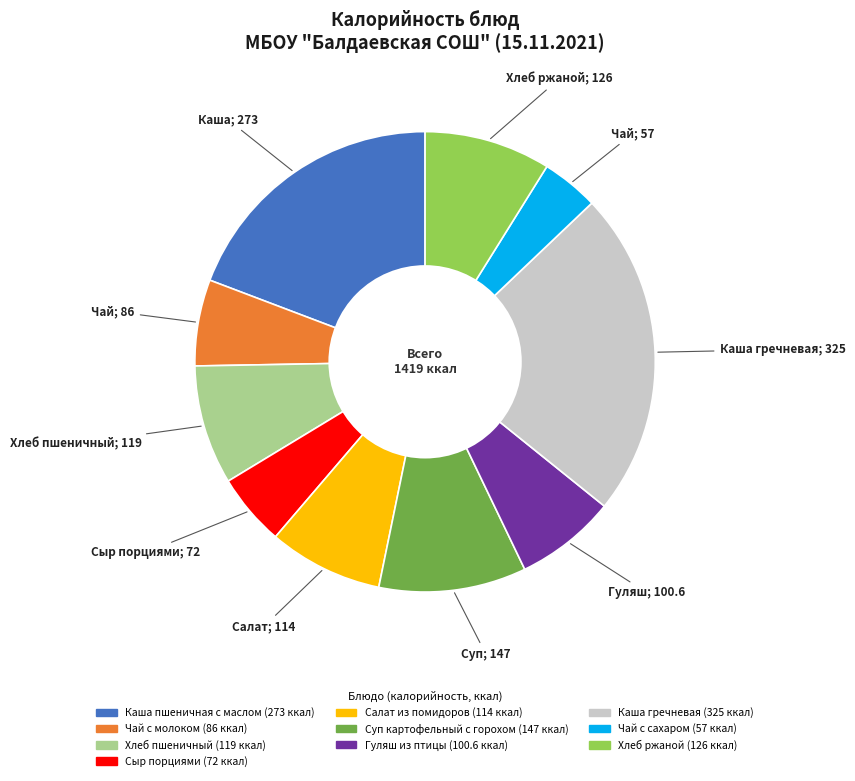

Does any single category account for the majority?

No